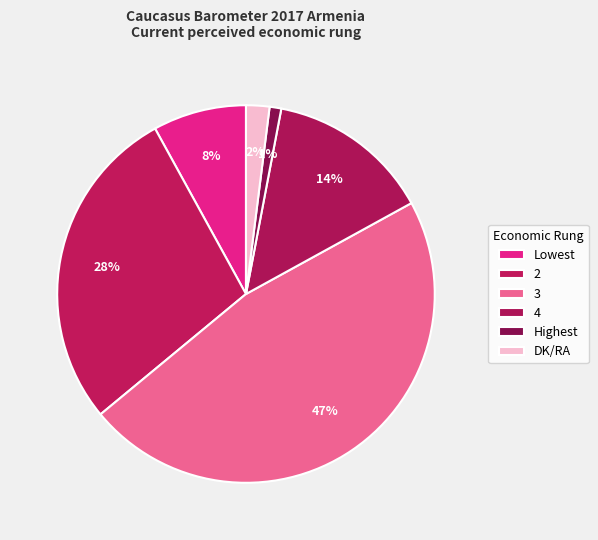

Is it true that 2 is 28% of the pie?

True